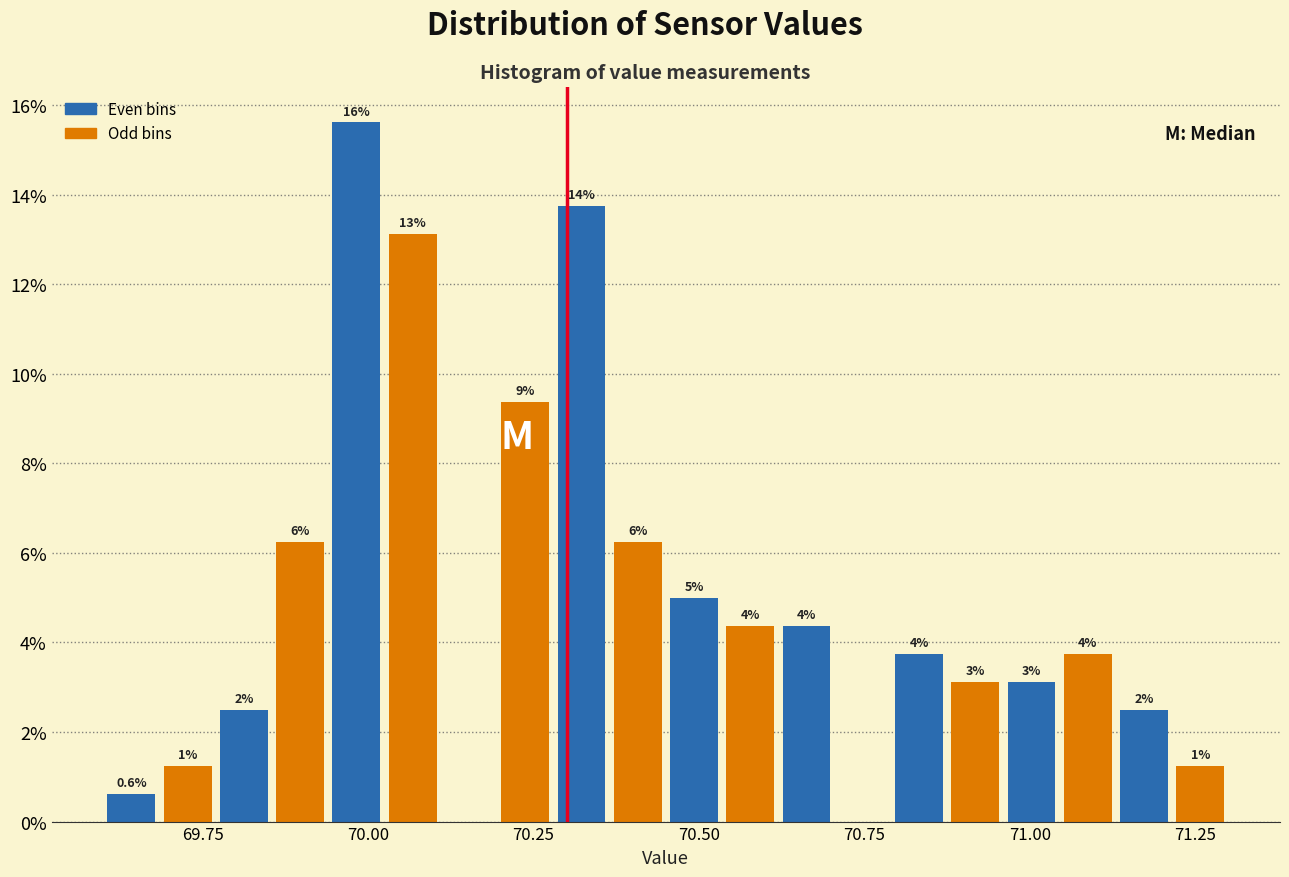

Read against the x-axis, roughly where is the centre of the tallest bar?

70.00